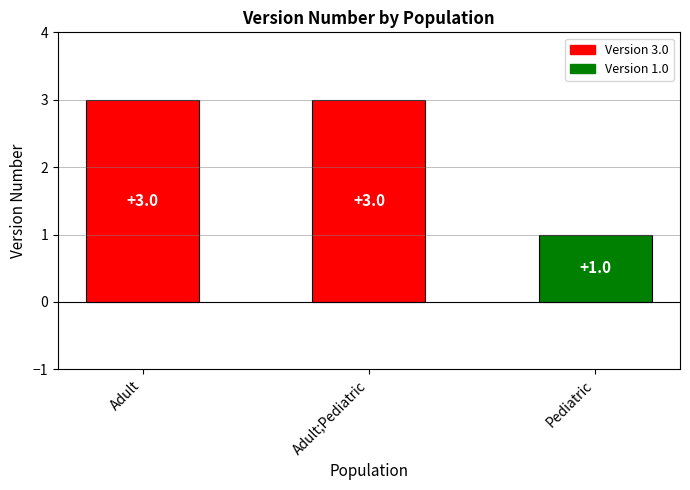

Approximately how many times larger is the value at Pediatric compared to Adult?

0.3